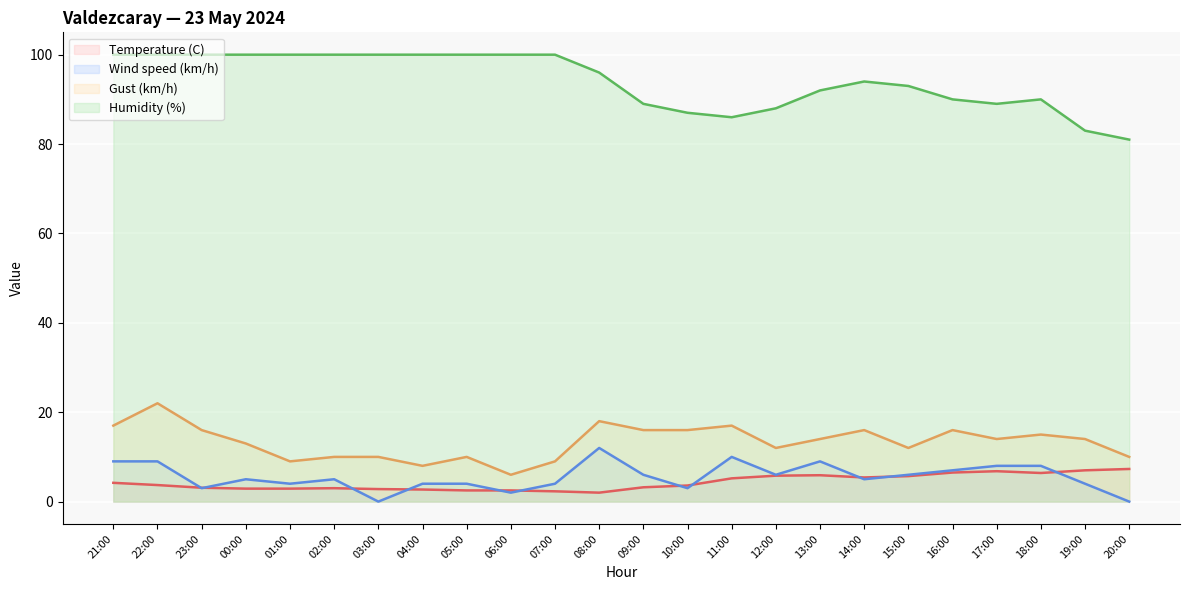

At which label does Temperature (C) first exceed 3?

21:00